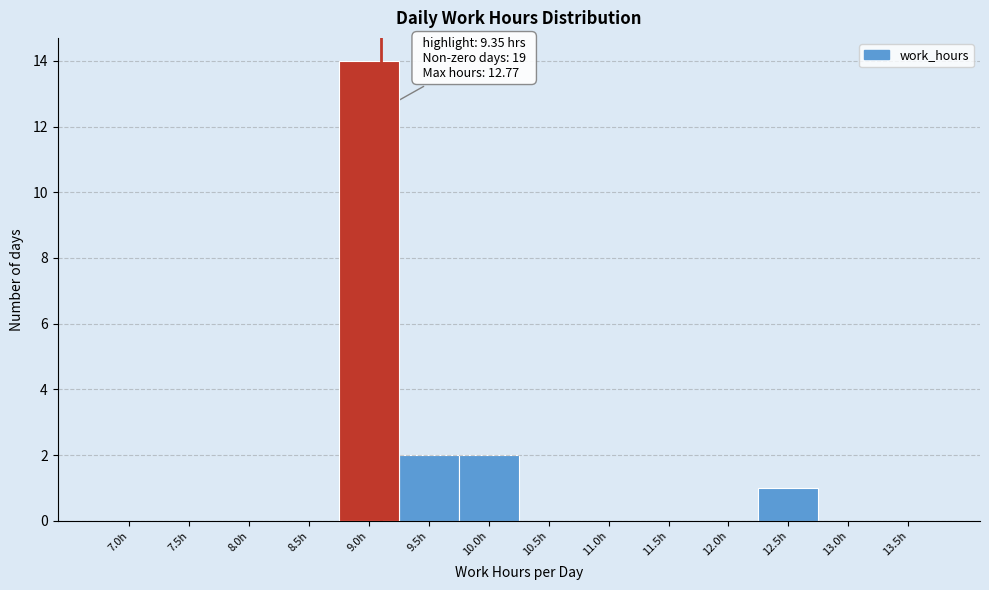

Reading left to right, transcribe all the data shown in this chart.

7.0h=0	7.5h=0	8.0h=0	8.5h=0	9.0h=14	9.5h=2	10.0h=2	10.5h=0	11.0h=0	11.5h=0	12.0h=0	12.5h=1	13.0h=0	13.5h=0